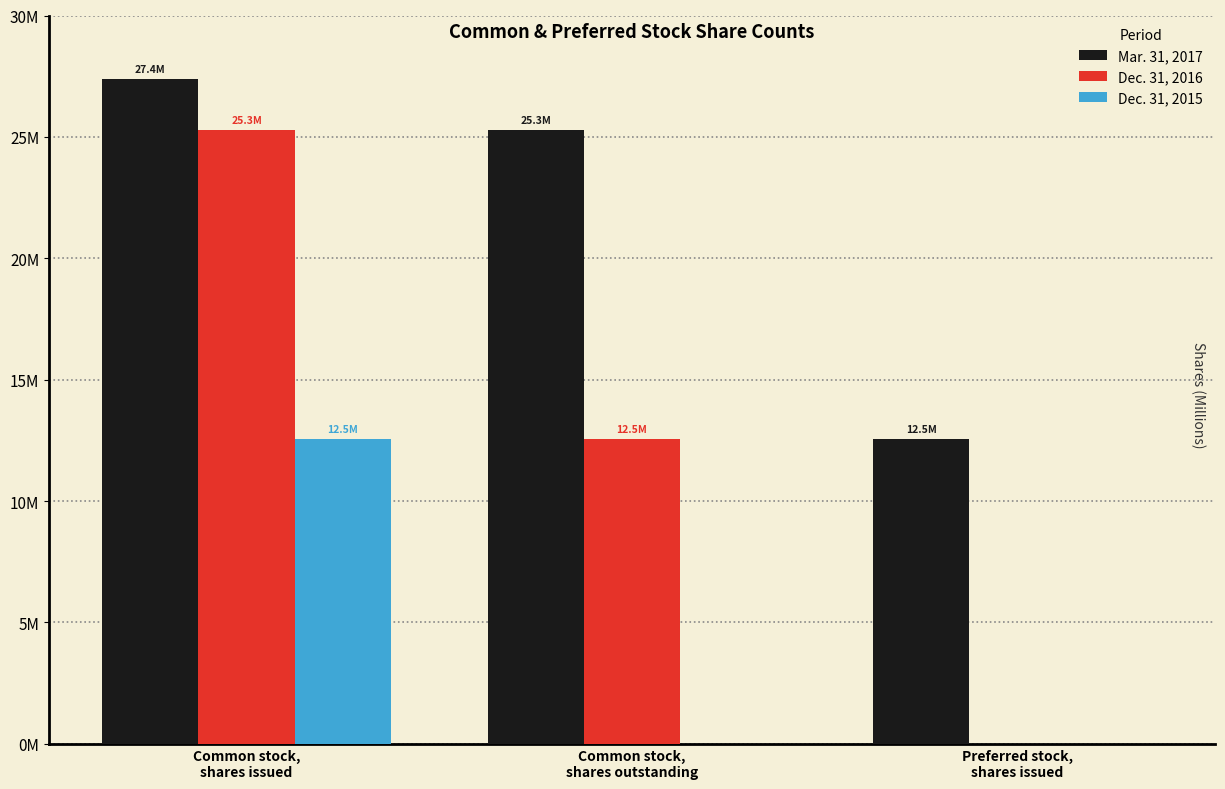

What are all the series names shown in the legend?

Mar. 31, 2017, Dec. 31, 2016, Dec. 31, 2015